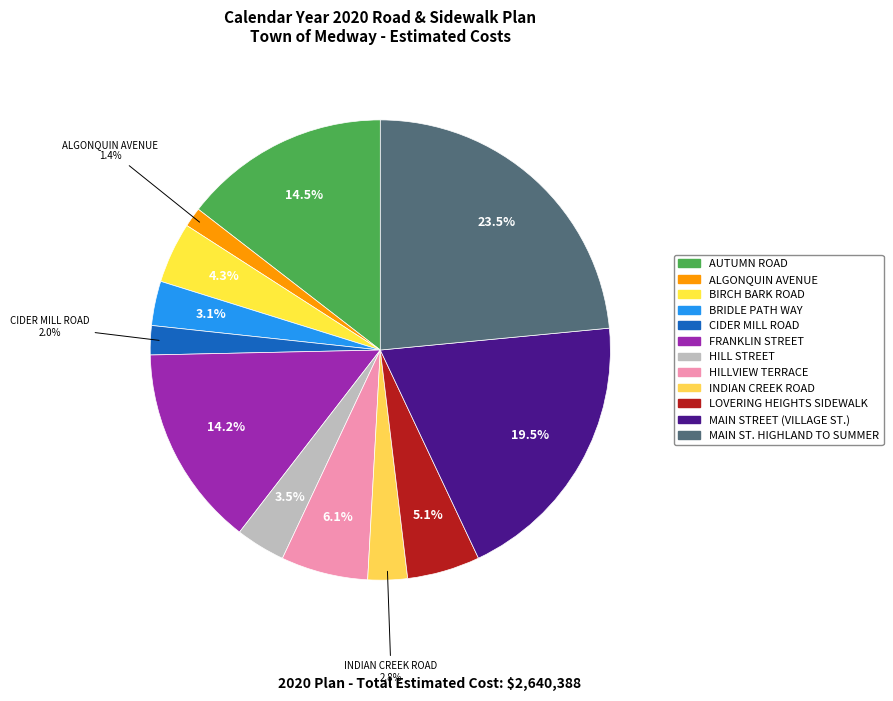

True or false: HILLVIEW TERRACE accounts for 21% of the total.

False